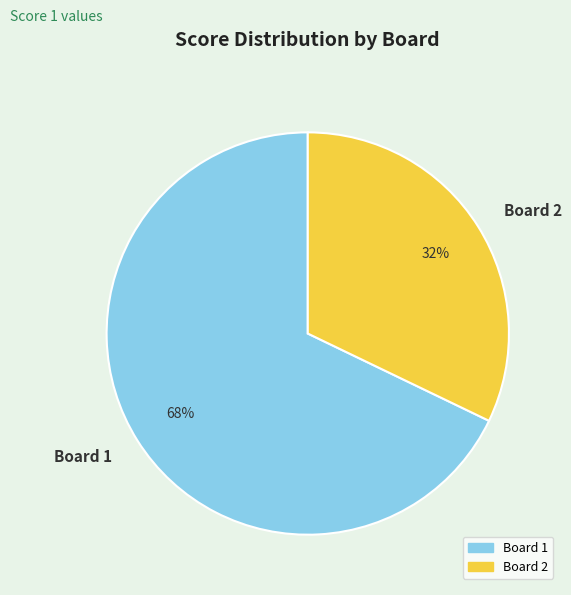

Is the sum of Board 1 and Board 2 greater than half?

Yes